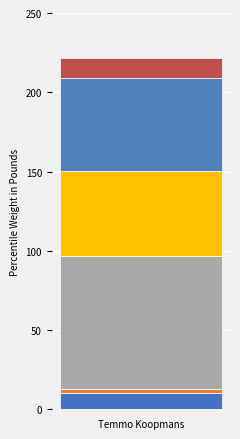

Are the bars grouped side by side (vs. stacked)?

No